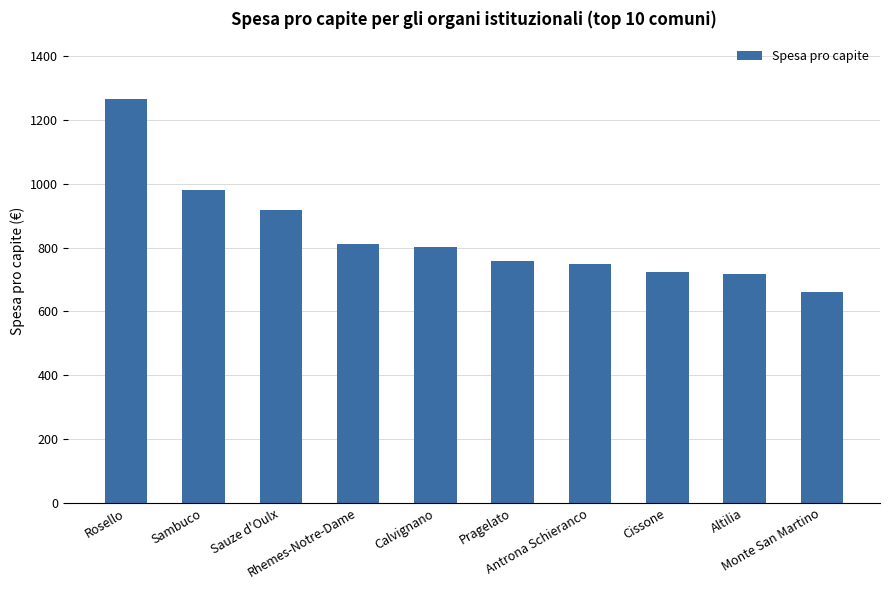

What is the difference between the second highest and second lowest values?

264.1